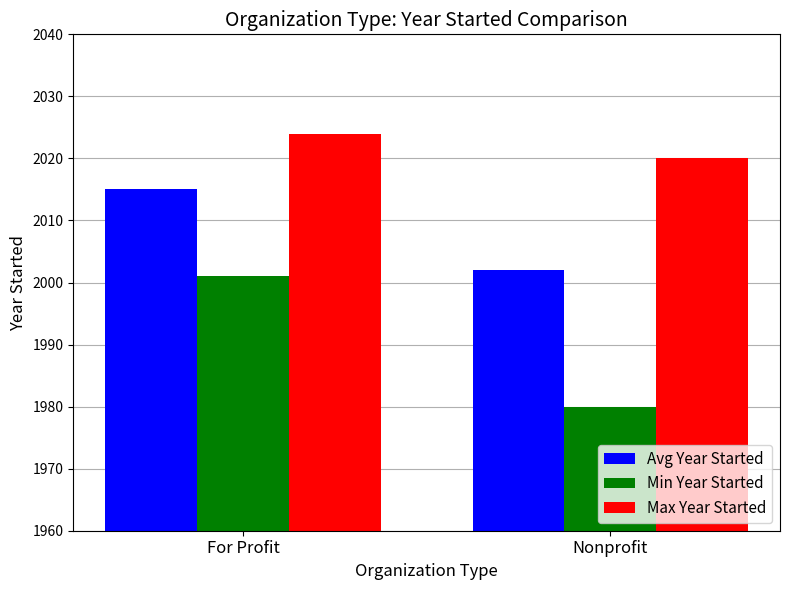

What is the spread (max minus min) of values at Nonprofit?

40